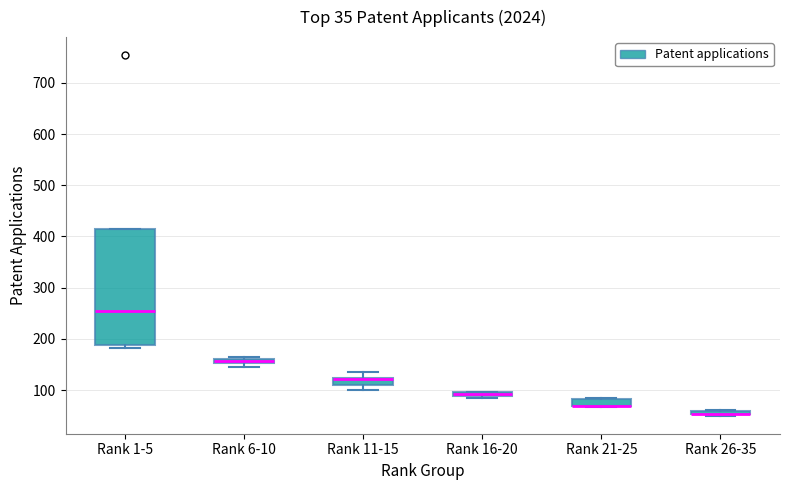

Comparing the boxes themselves (not the whiskers), which one is the tallest?

Rank 1-5